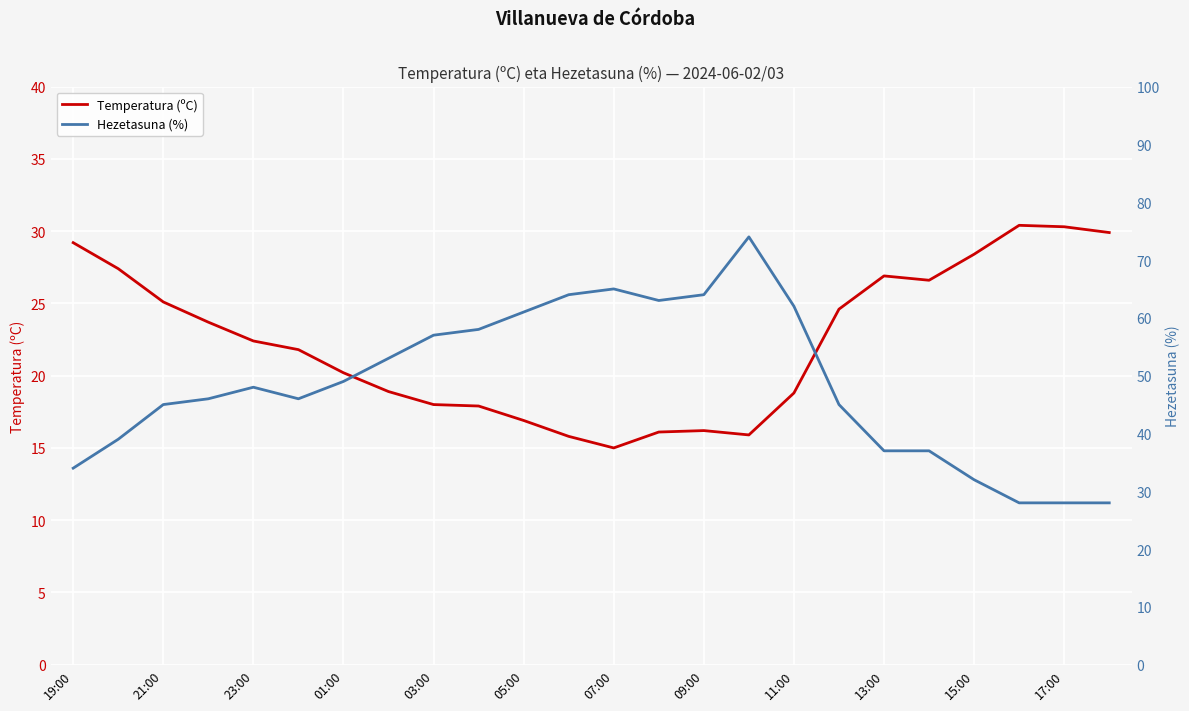

True or false: Temperatura (ºC) has a value of 20.1 at 07:00.

False